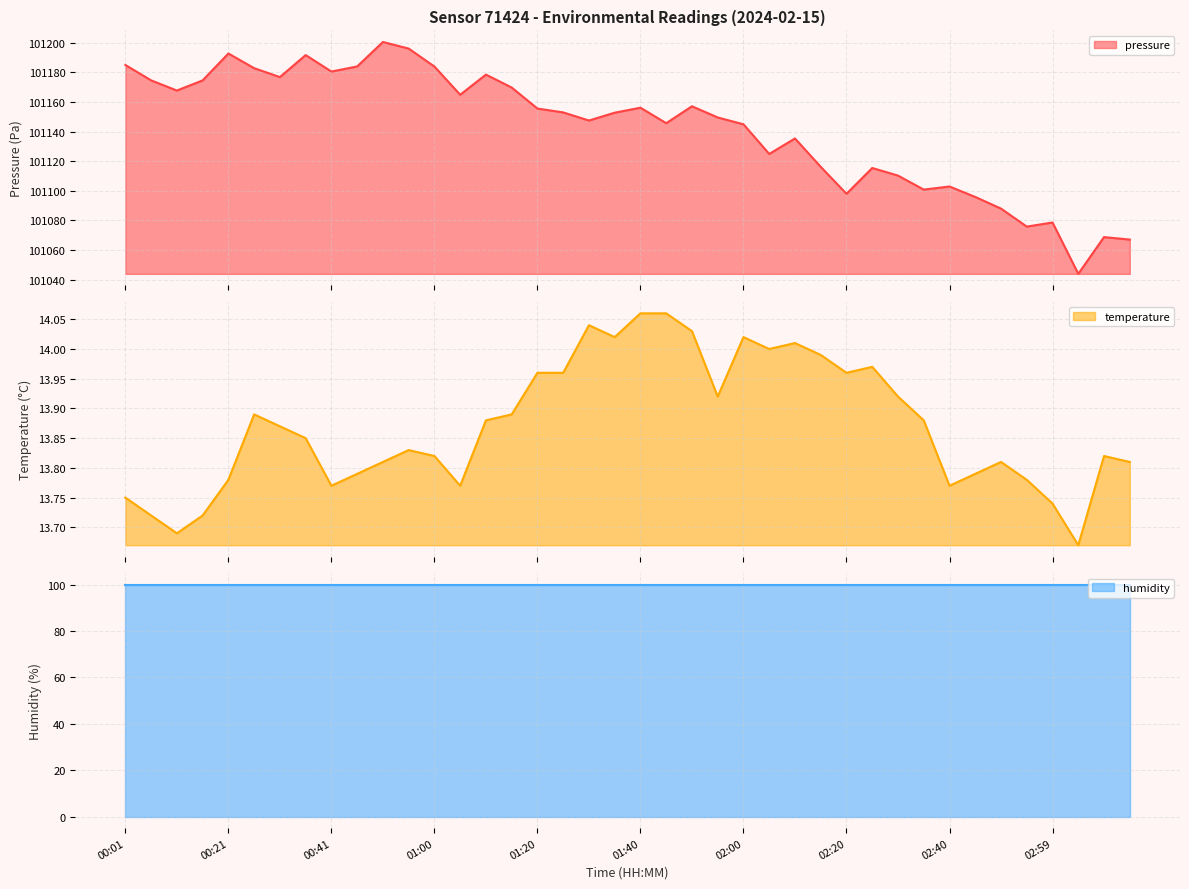

At which category does temperature reach its first local peak?

00:26